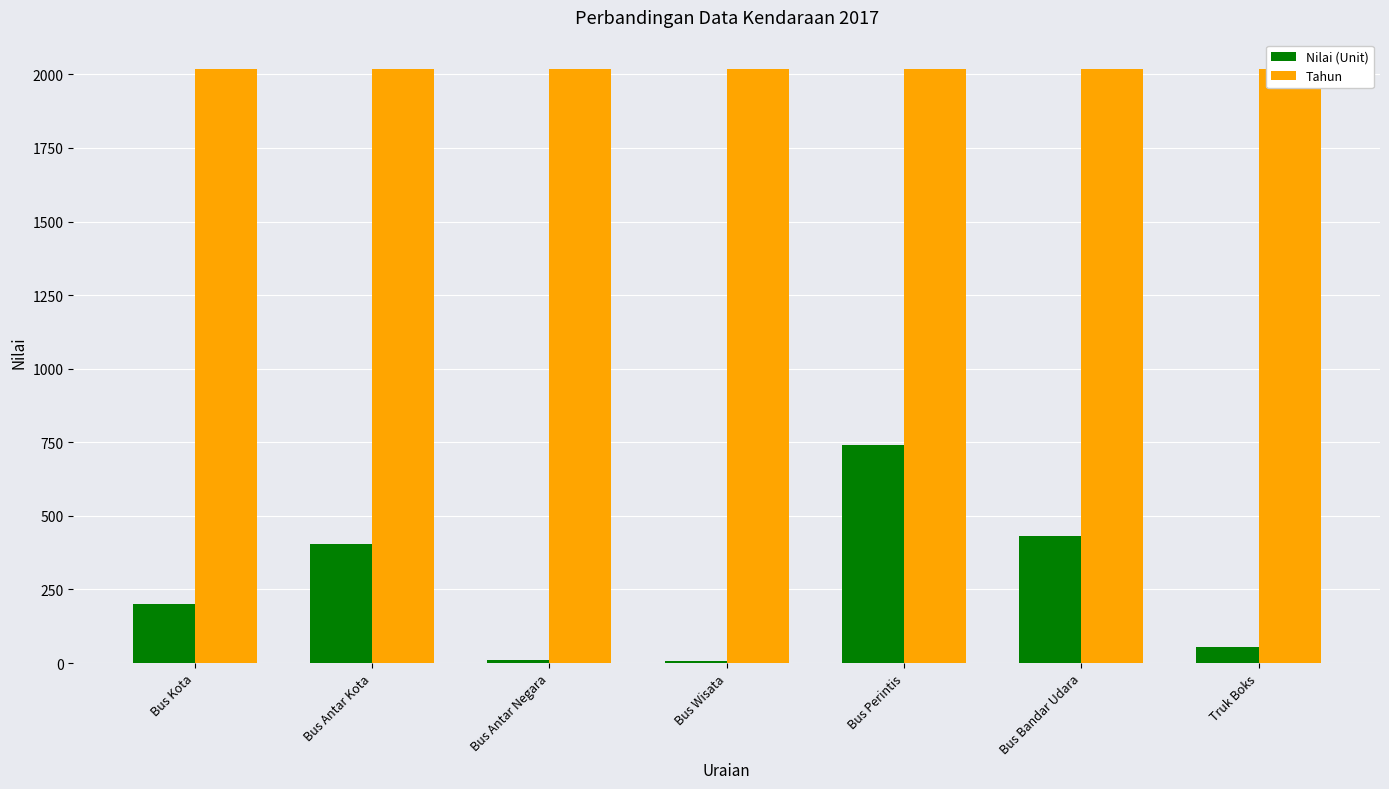

How many categories are shown in the chart?

7